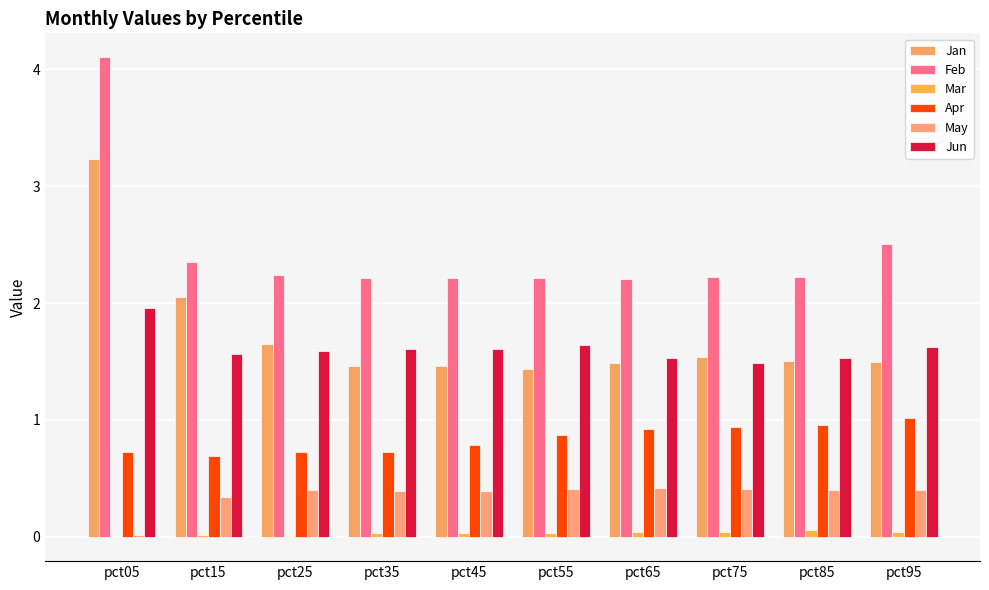

Is it true that Feb equals 3.4 at pct45?

False